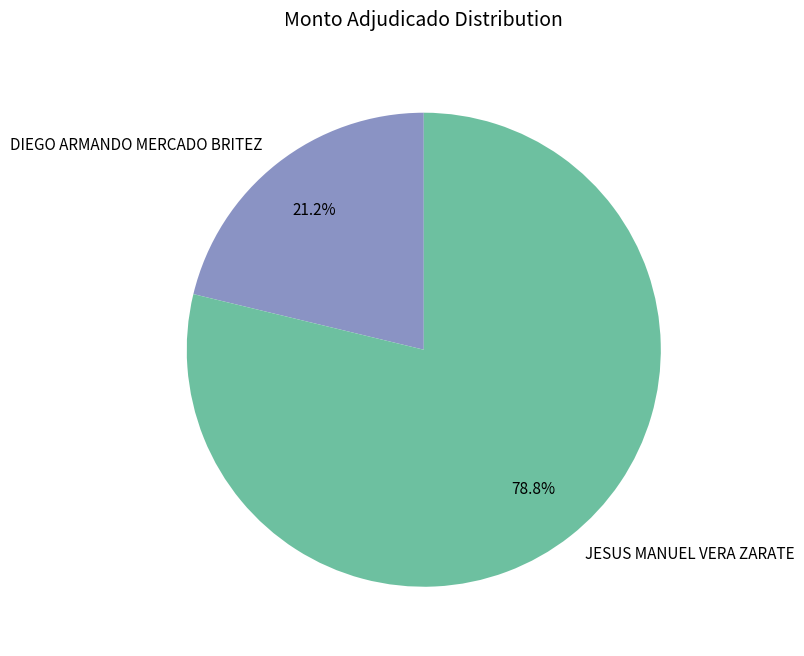

How many segments does this pie chart have?

2